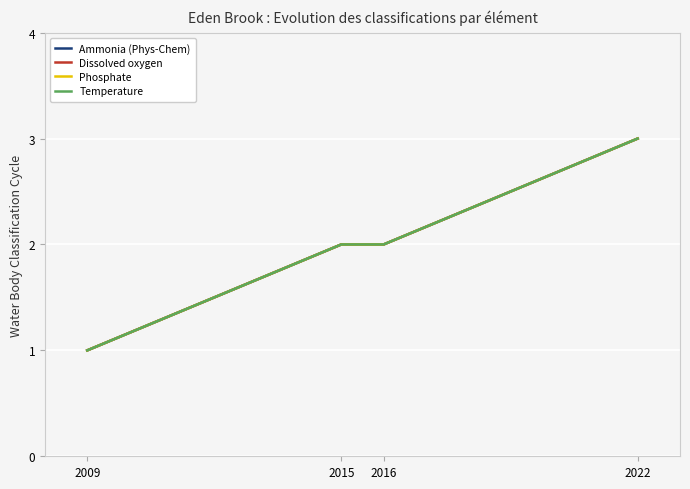

Is this an area chart (filled region under the line)?

No